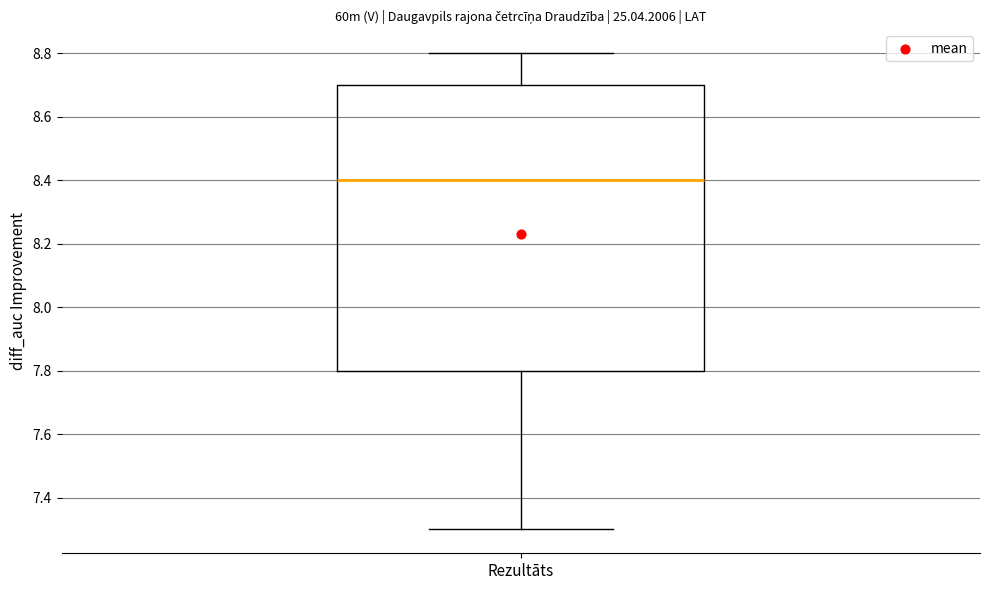

Read this box plot against the y-axis: the position of the median line, the range covered by the box, and the ends of both whiskers. The values are not printed on the chart, so give them approximately, as read against the axis.

median 8.4, box 7.8 to 8.7, whiskers 7.3 to 8.8